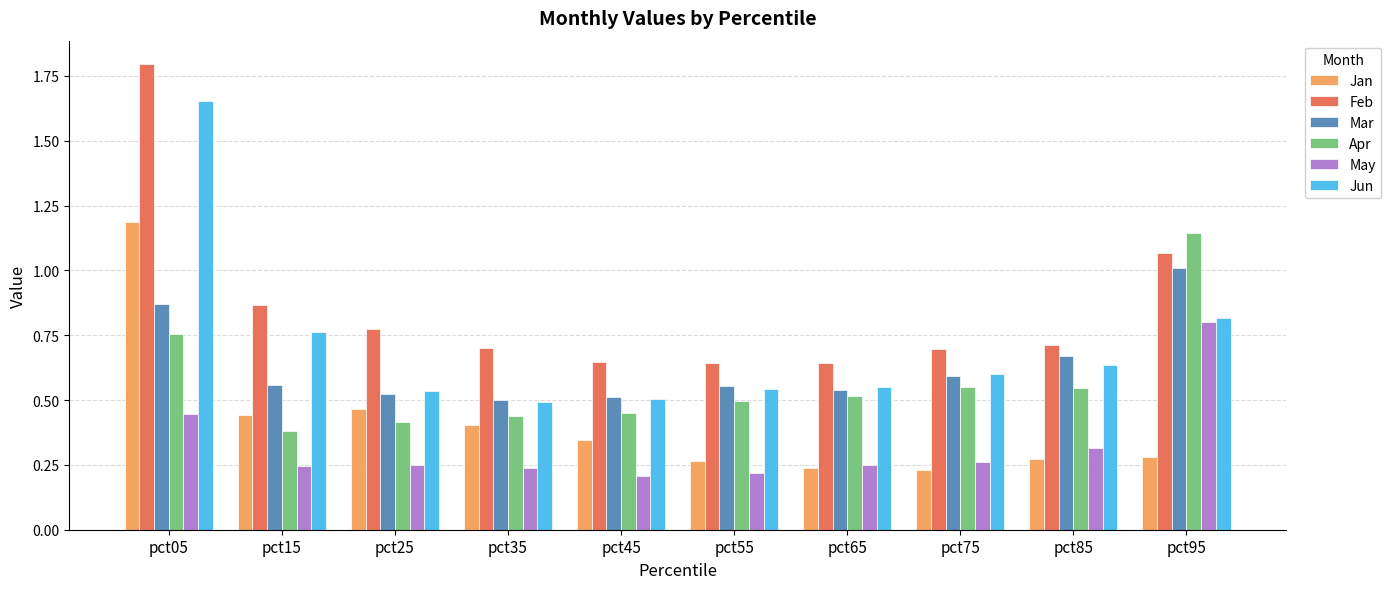

At pct05, list the series in order from largest to smallest.

Feb, Jun, Jan, Mar, Apr, May